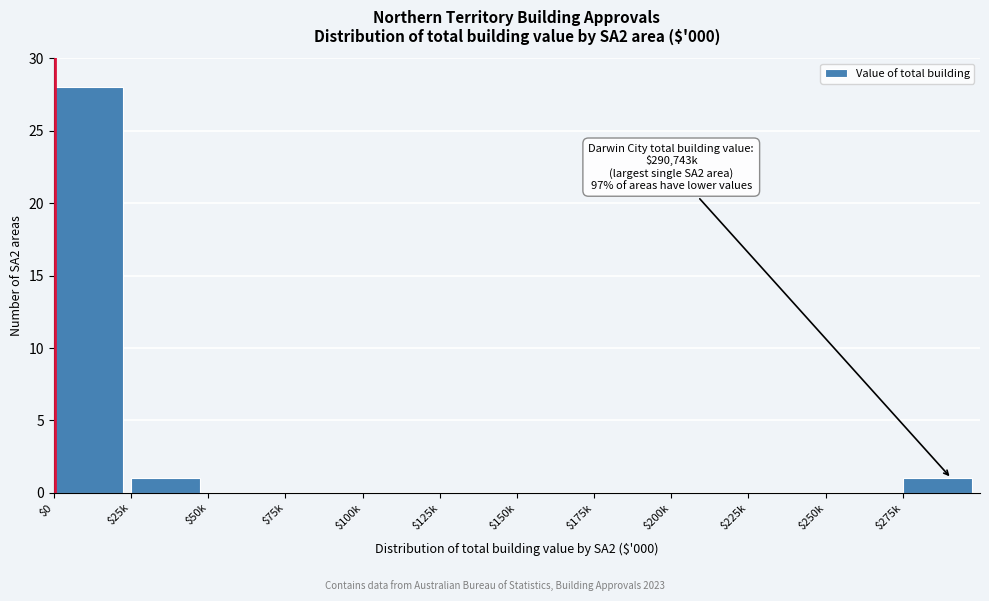

Is it true that the value at $200k is -10?

False